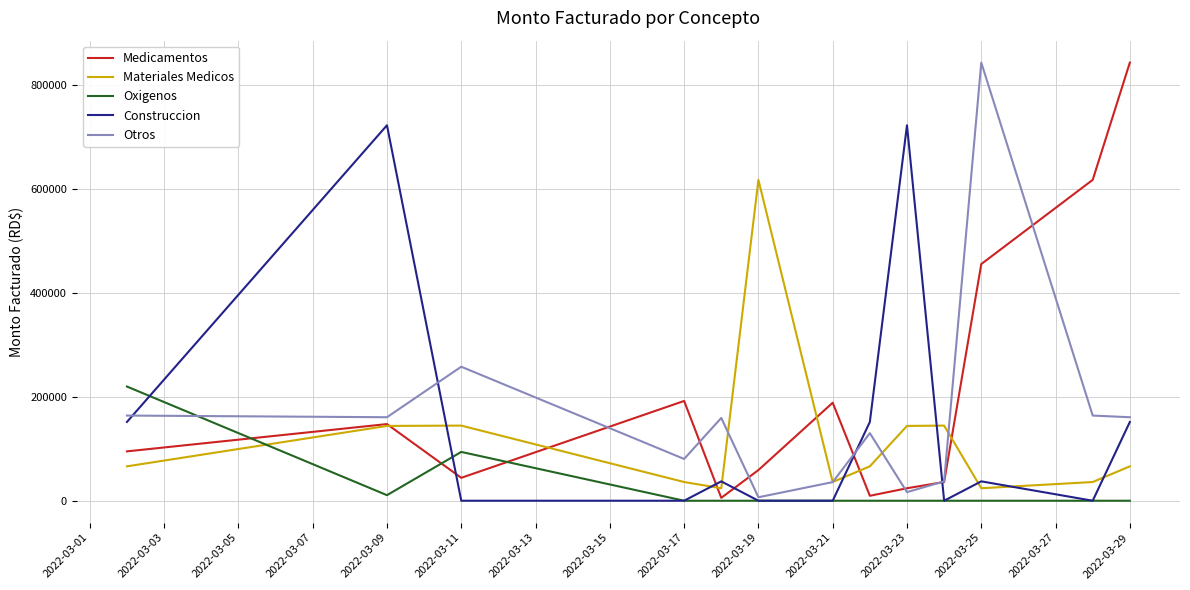

Which series has the largest total across all categories?

Medicamentos